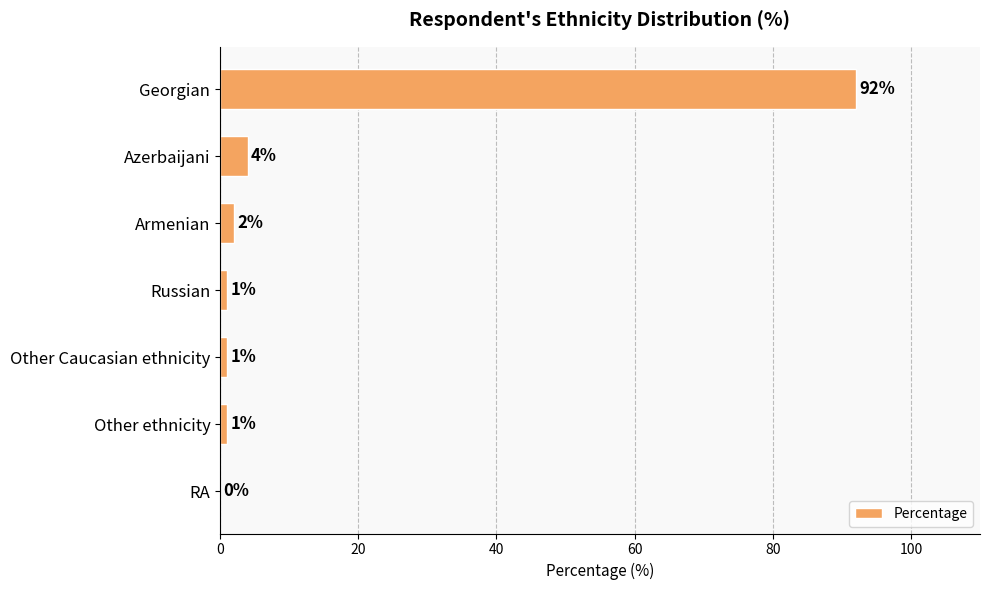

What is the sum of all values?

101